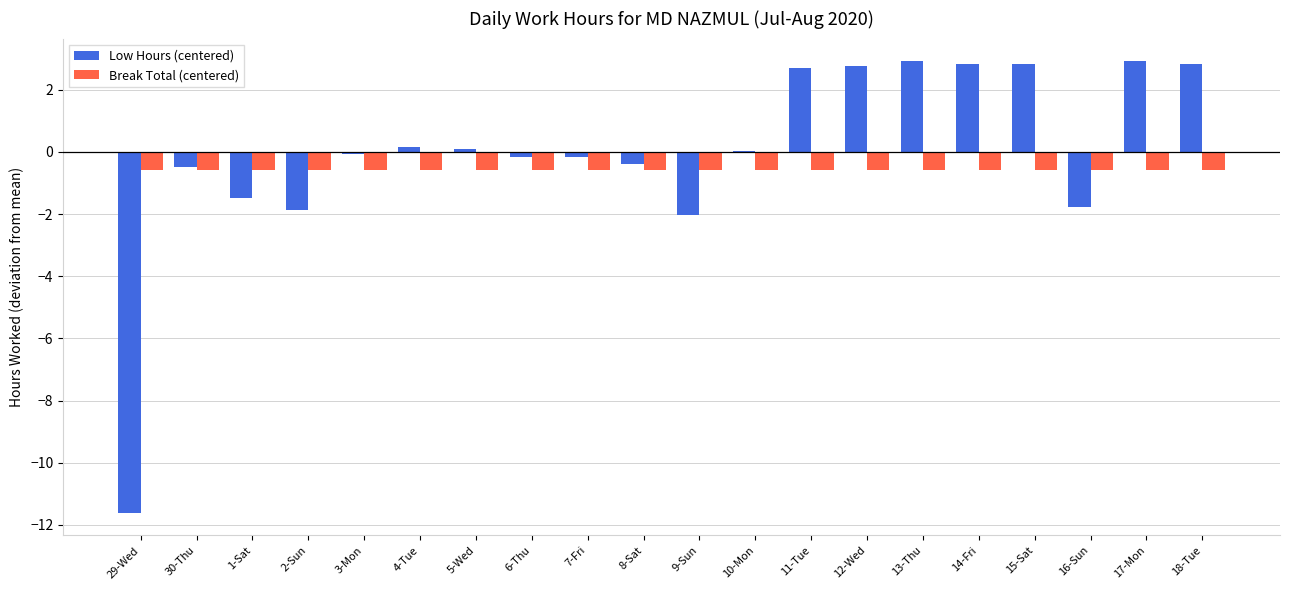

What is the total value across all series at 1-Sat?

-2.1